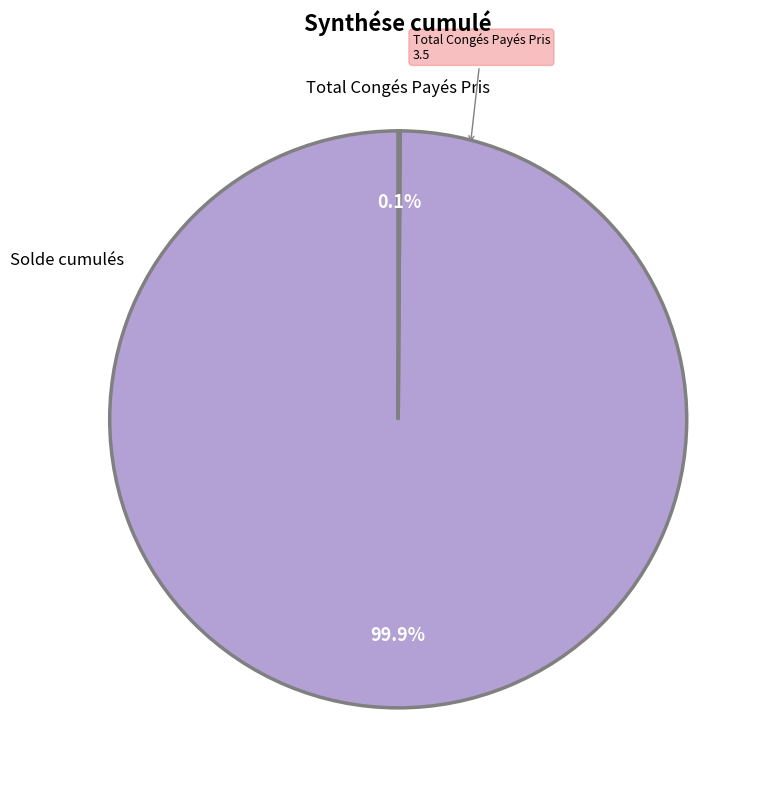

Which slice is the largest?

Solde cumulés